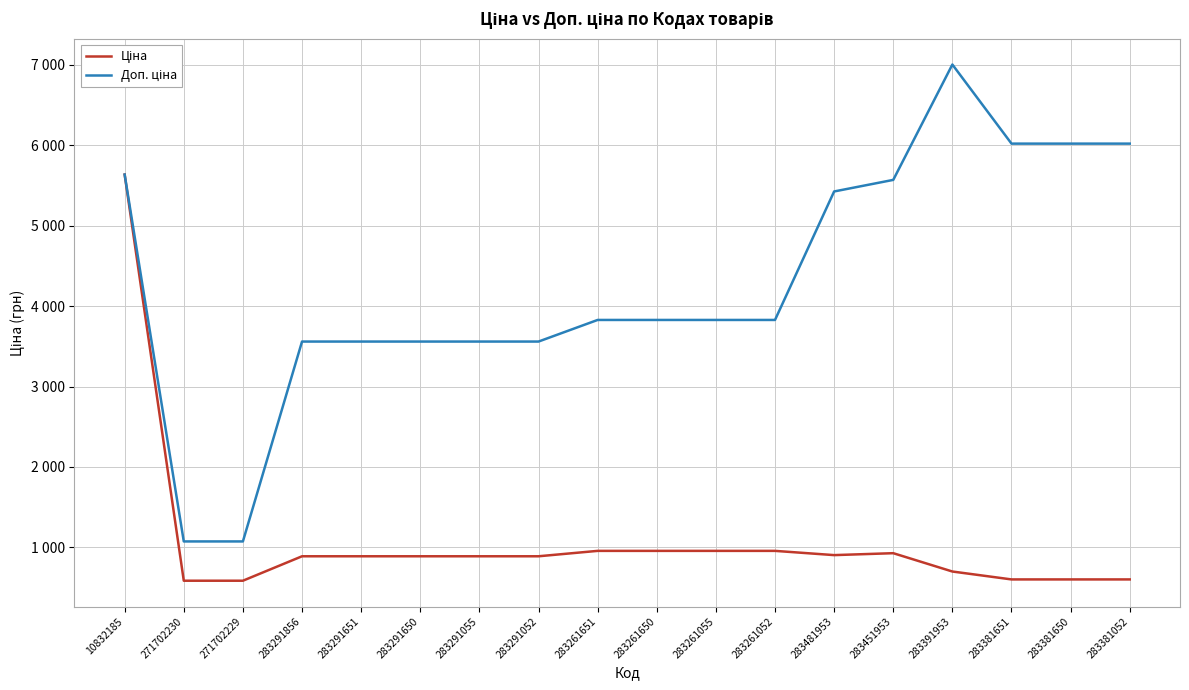

Does the chart display data point markers on the line(s)?

No